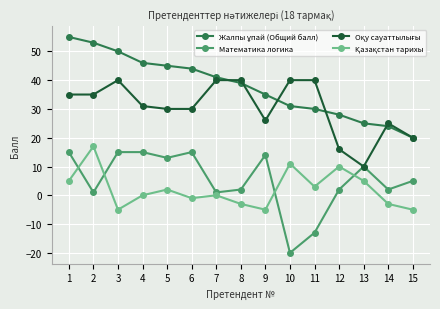

Between 1 and 11, which series saw the biggest shift?

Математика логика